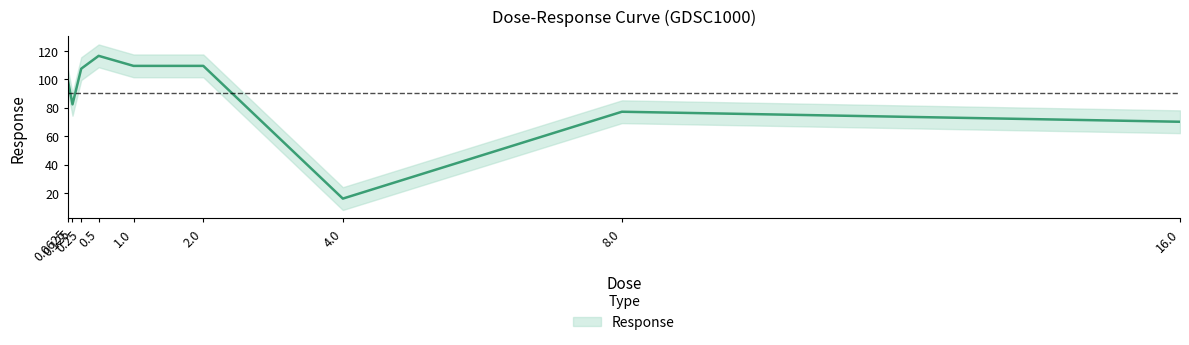

How many data points does each series have?

9